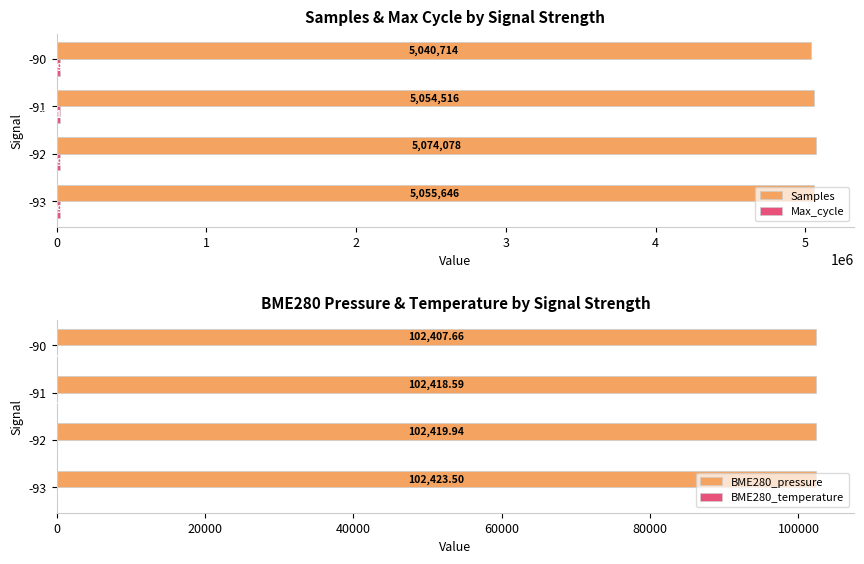

How many categories are shown in the chart?

4